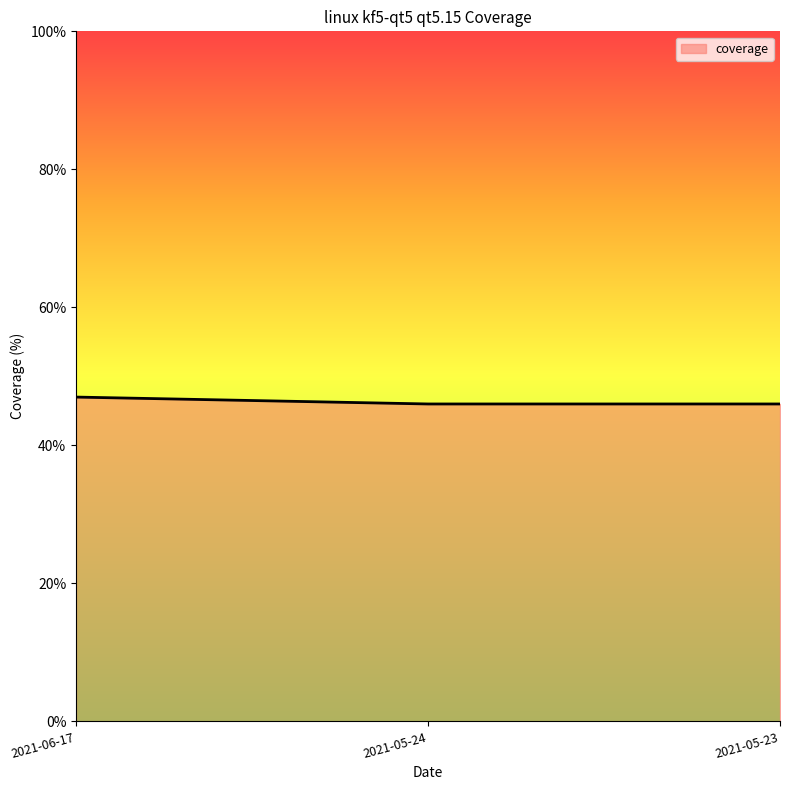

Count the number of categories in the chart.

3